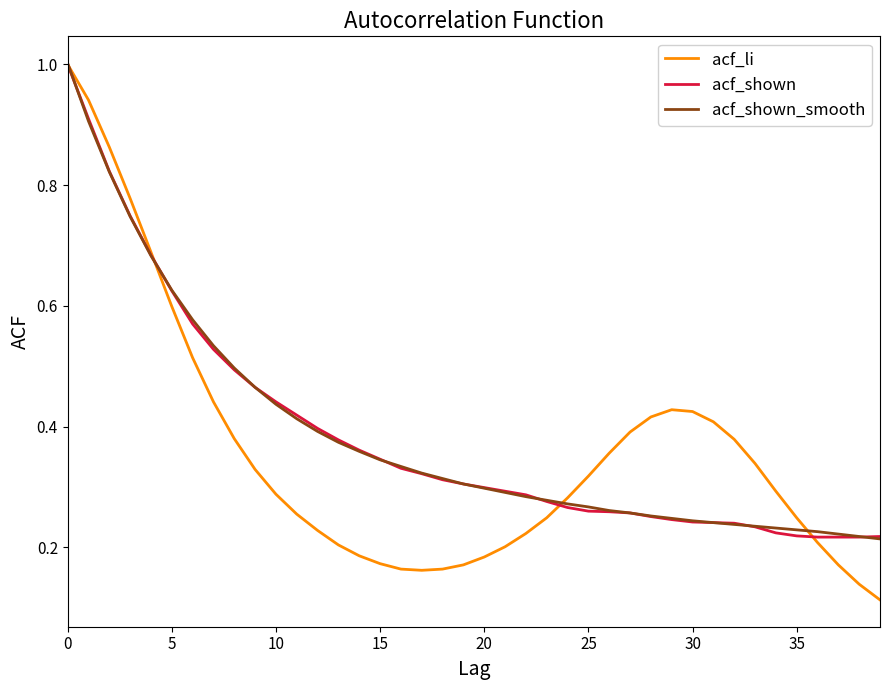

Which series has the largest range (max minus min)?

acf_li